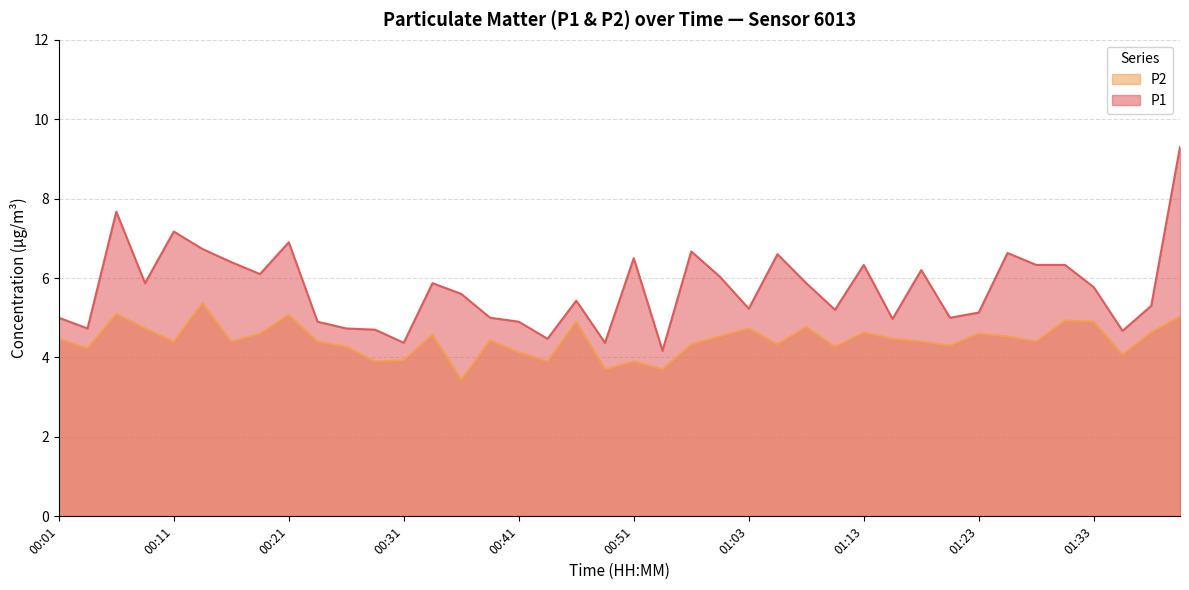

Reading left to right, list all the values displayed in this chart.

P1: 5.0	4.7	7.7	5.9	7.2	6.7	6.4	6.1	6.9	4.9	4.7	4.7	4.4	5.9	5.6	5.0	4.9	4.5	5.4	4.4	6.5	4.2	6.7	6.0	5.2	6.6	5.9	5.2	6.3	5.0	6.2	5.0	5.1	6.6	6.3	6.3	5.8	4.7	5.3	9.3
P2: 4.5	4.2	5.1	4.7	4.4	5.4	4.4	4.6	5.1	4.4	4.3	3.9	3.9	4.6	3.4	4.4	4.1	3.9	4.9	3.7	3.9	3.7	4.3	4.5	4.7	4.3	4.8	4.3	4.6	4.5	4.4	4.3	4.6	4.5	4.4	4.9	4.9	4.1	4.6	5.0